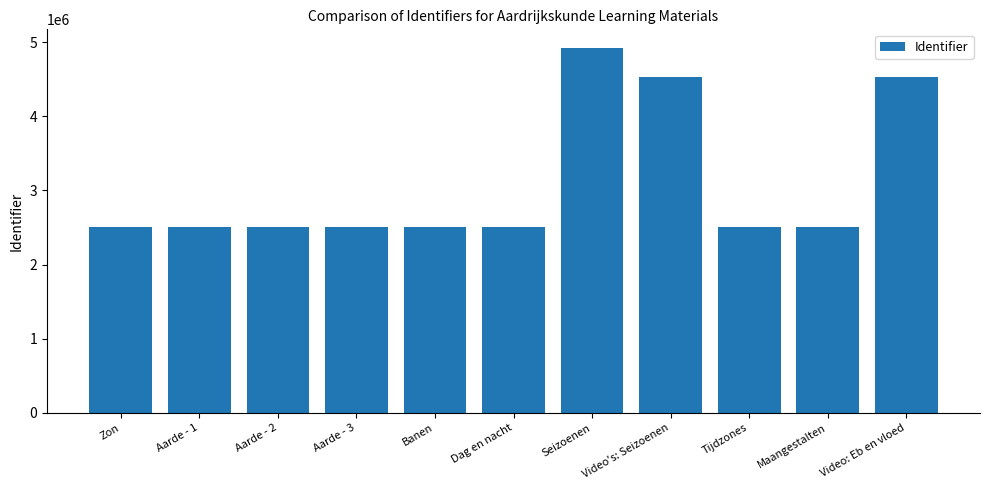

Approximately how many times larger is the value at Video: Eb en vloed compared to Dag en nacht?

1.8